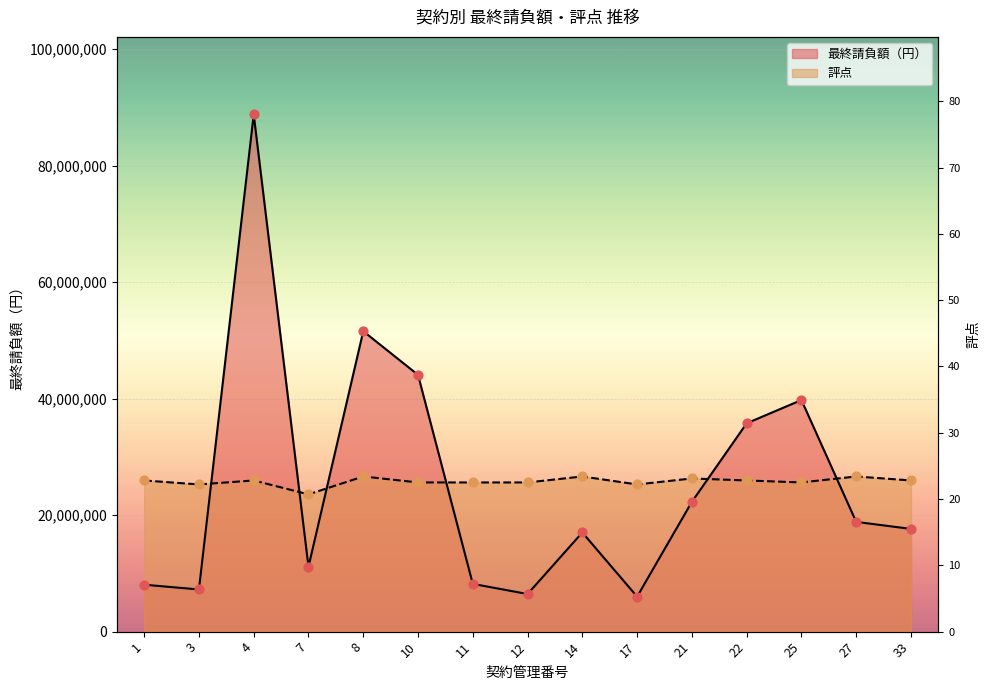

Which series contains the highest Y value?

最終請負額（円）